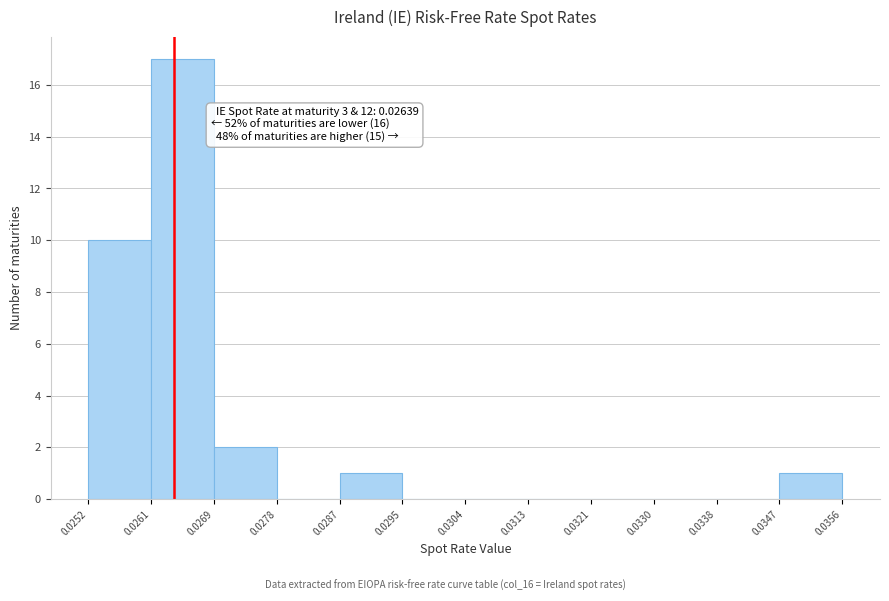

Over which range of the x-axis is the bar tallest?

0.0261 to 0.0269